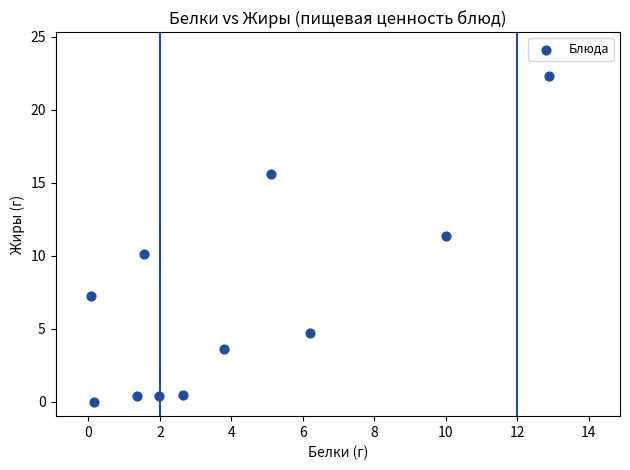

What is the range of X values (max minus min)?

12.8